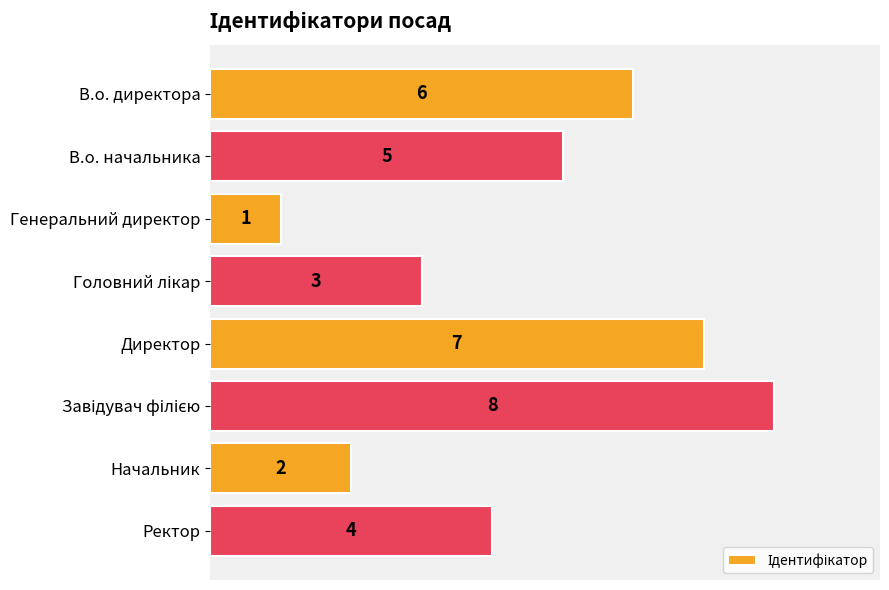

How many series are shown in this chart?

1